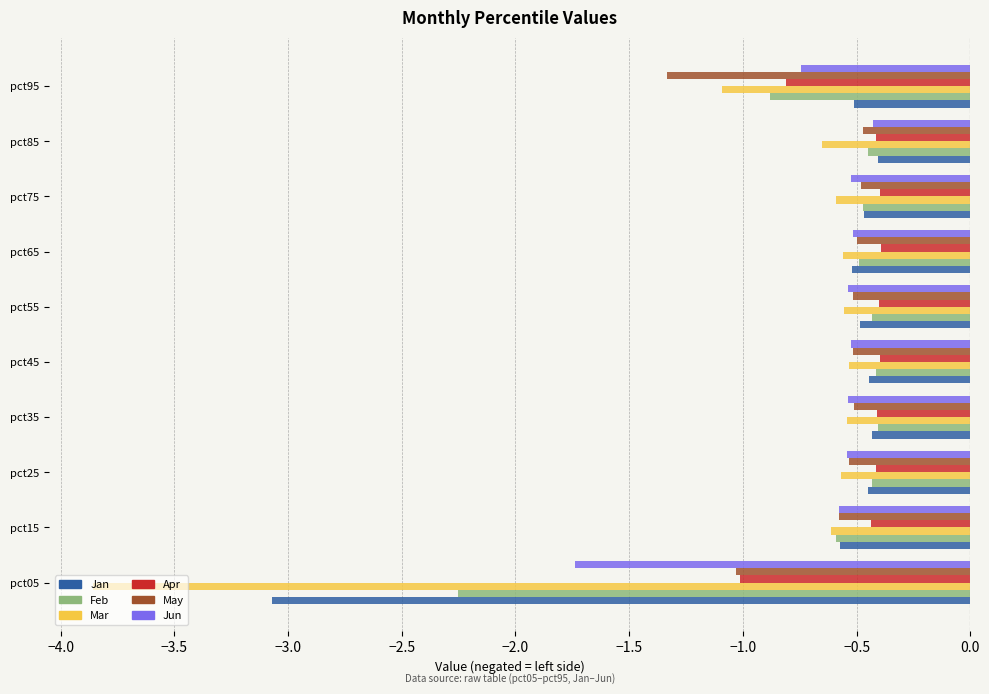

Which series has the largest range (max minus min)?

Mar